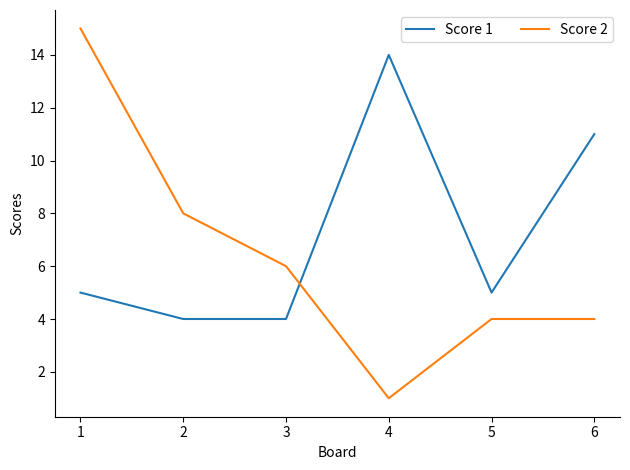

At which label does Score 2 first exceed 6?

1